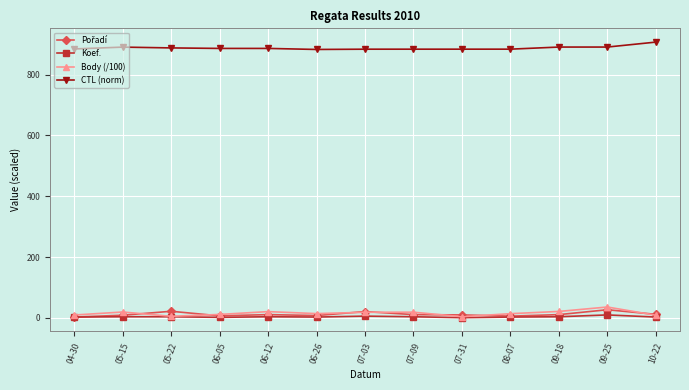

True or false: CTL (norm) and Koef. intersect in this chart.

False